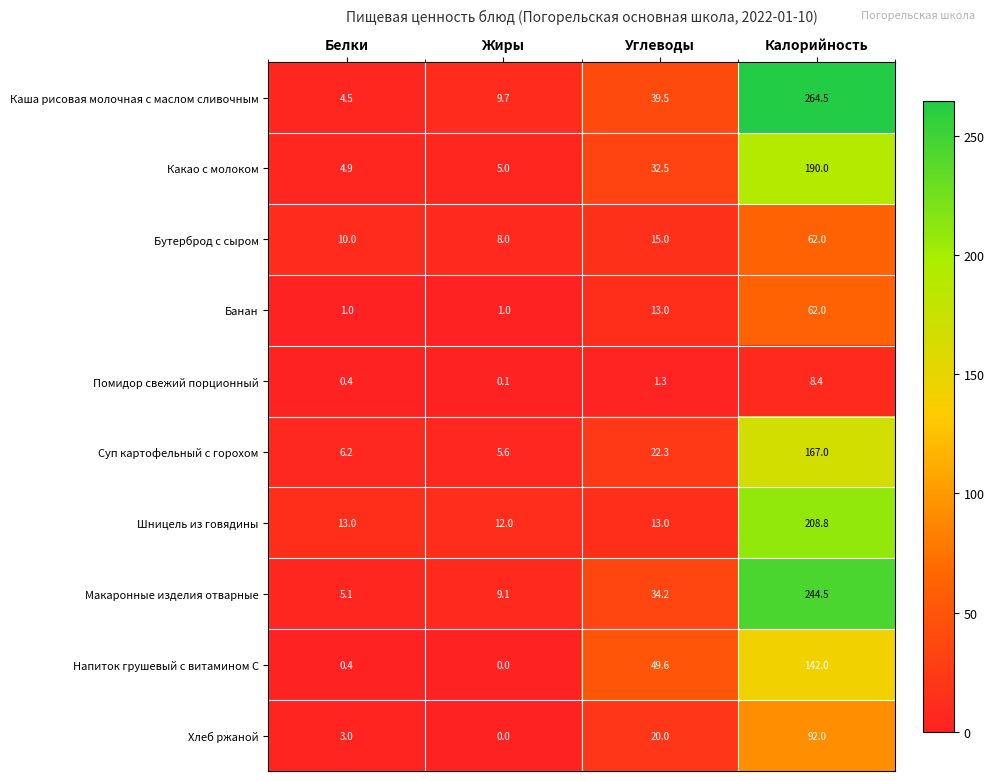

True or false: Банан has a value of 101.1 at Калорийность.

False